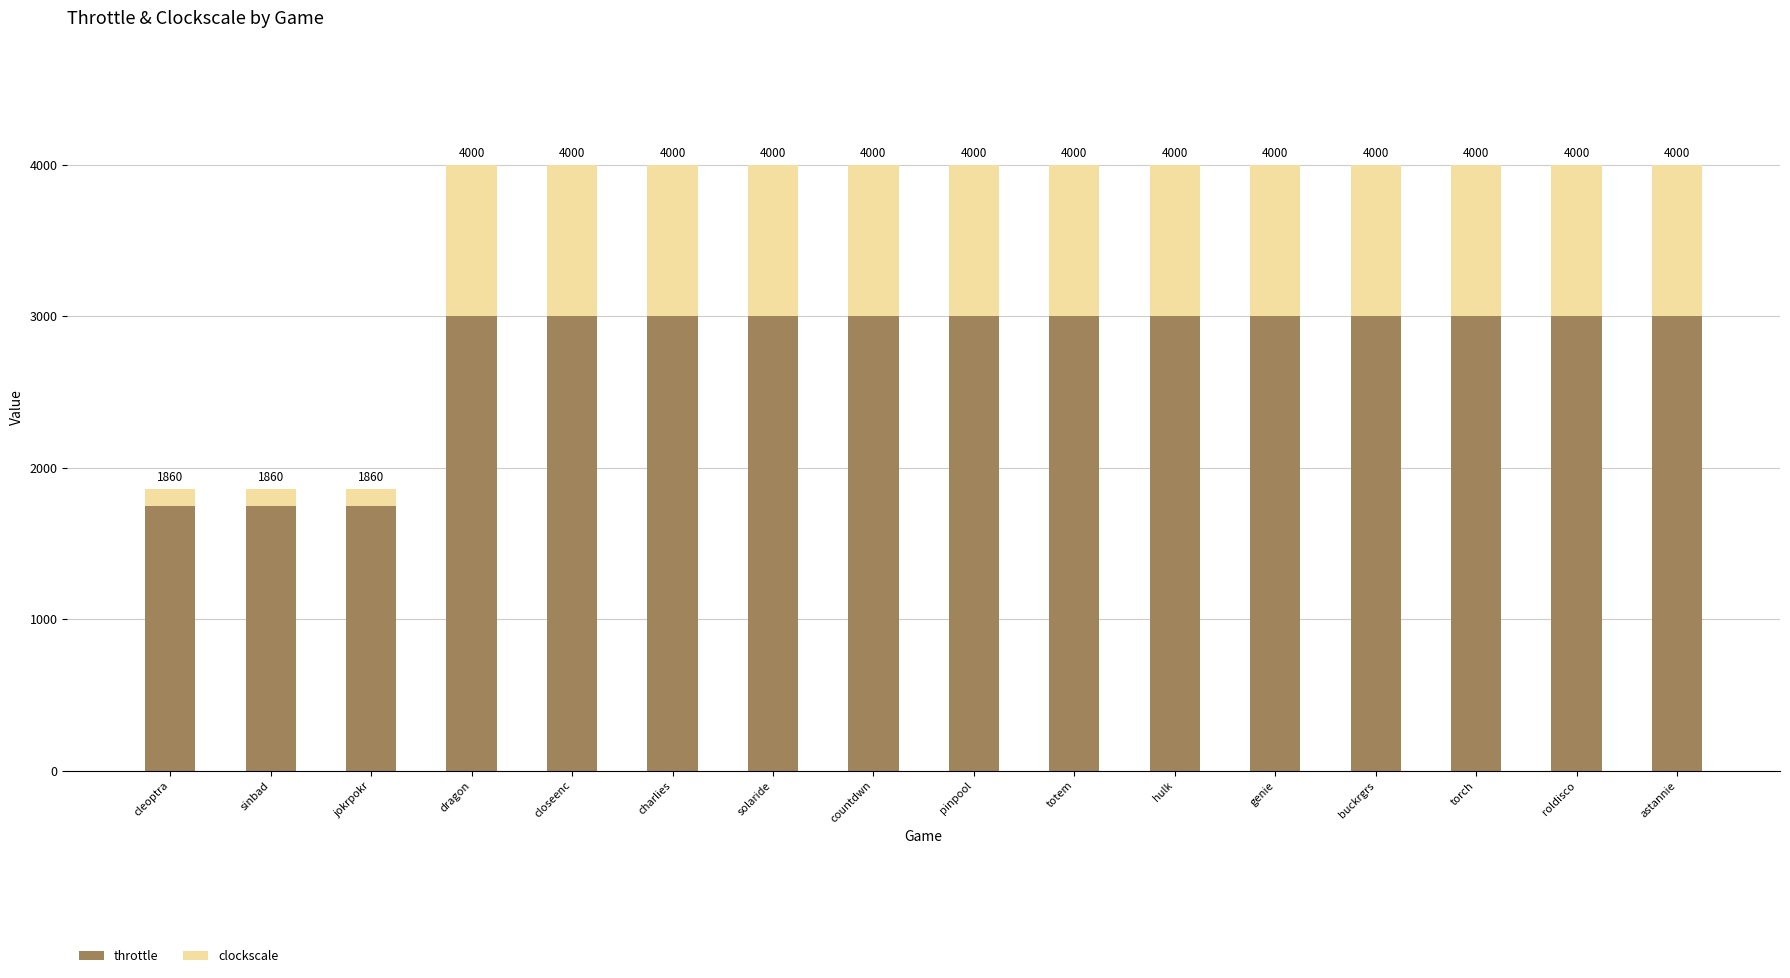

Rank the series by their average value, from highest to lowest.

throttle, clockscale